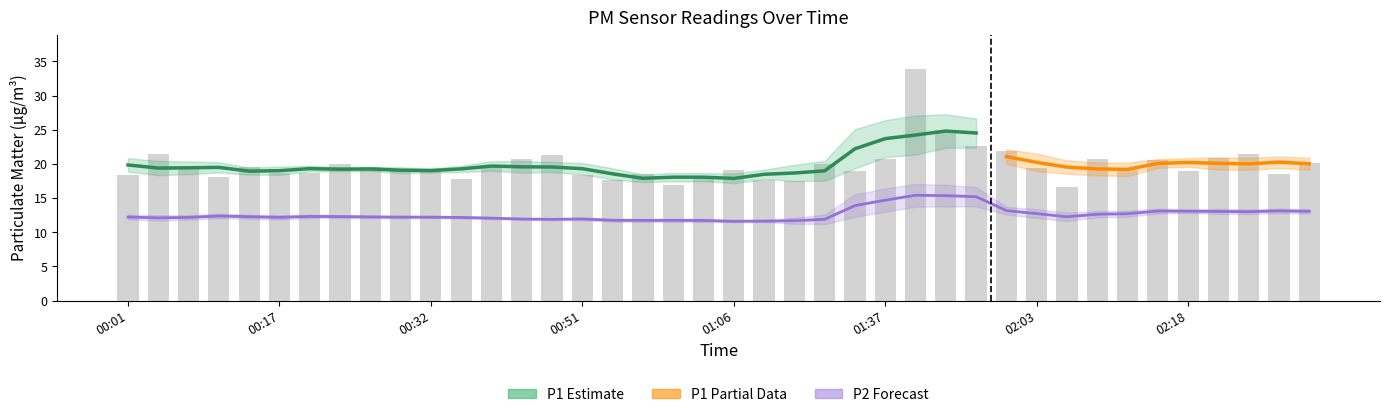

List the labels in order of value, largest first.

01:40, 01:43, 01:46, 02:00, 00:05, 02:25, 00:48, 02:22, 00:41, 01:37, 02:09, 02:15, 02:31, 00:23, 01:31, 00:38, 00:08, 00:14, 00:26, 02:03, 01:06, 00:29, 02:12, 02:18, 01:34, 00:32, 00:17, 00:20, 02:28, 00:57, 00:01, 00:51, 00:11, 01:03, 00:35, 01:09, 00:54, 01:17, 01:00, 02:06